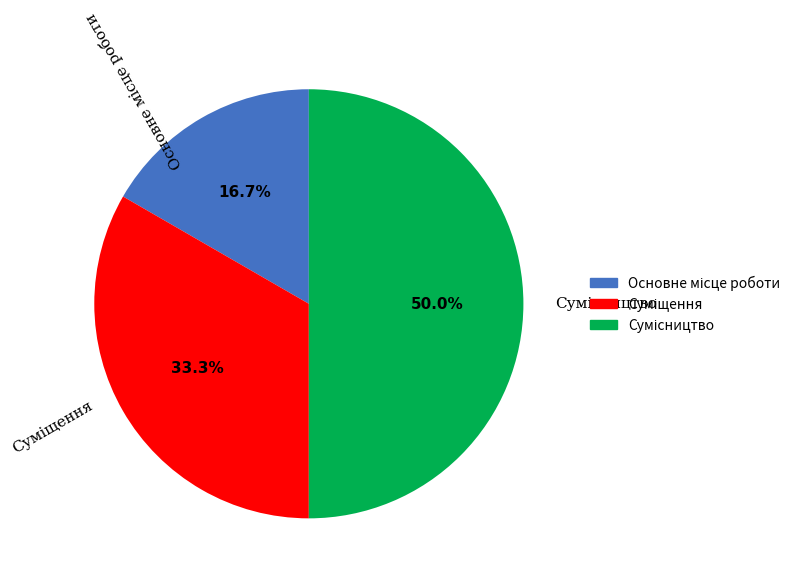

What is the largest slice in the pie chart?

Сумісництво